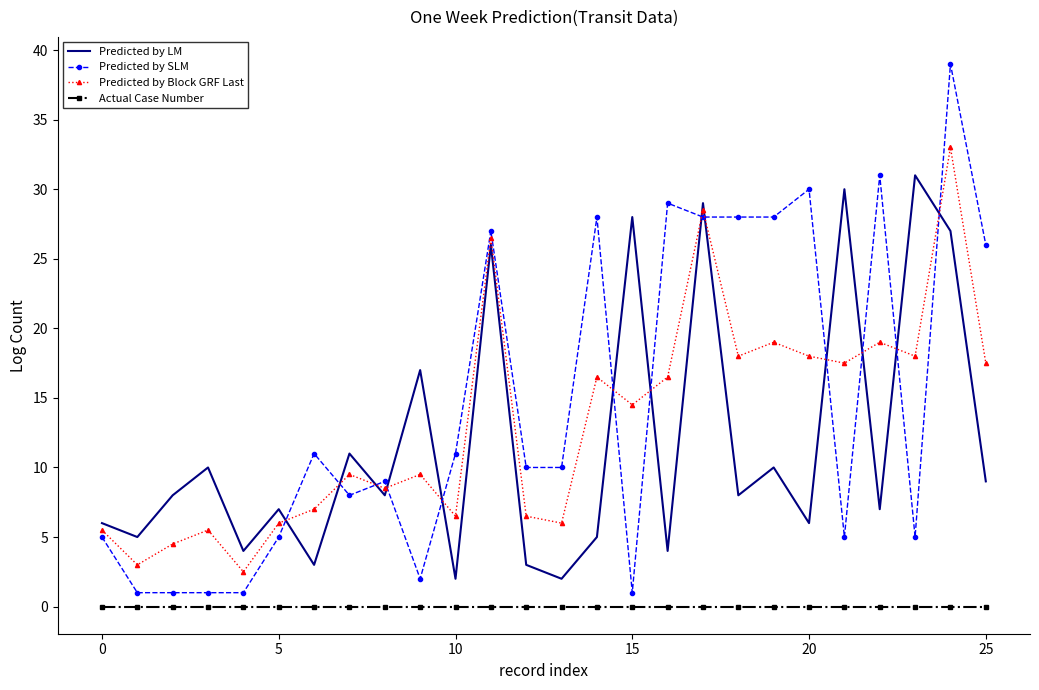

Which series has the widest spread of values?

Predicted by SLM